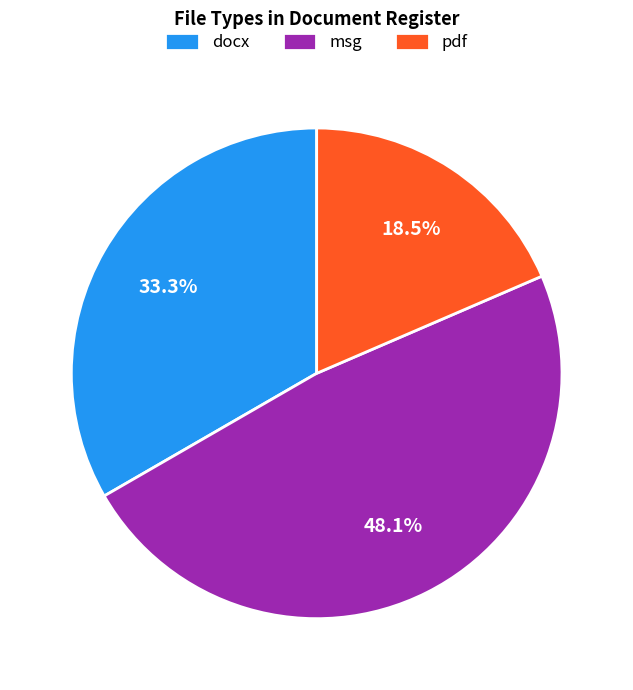

What is the smallest slice in the pie chart?

pdf